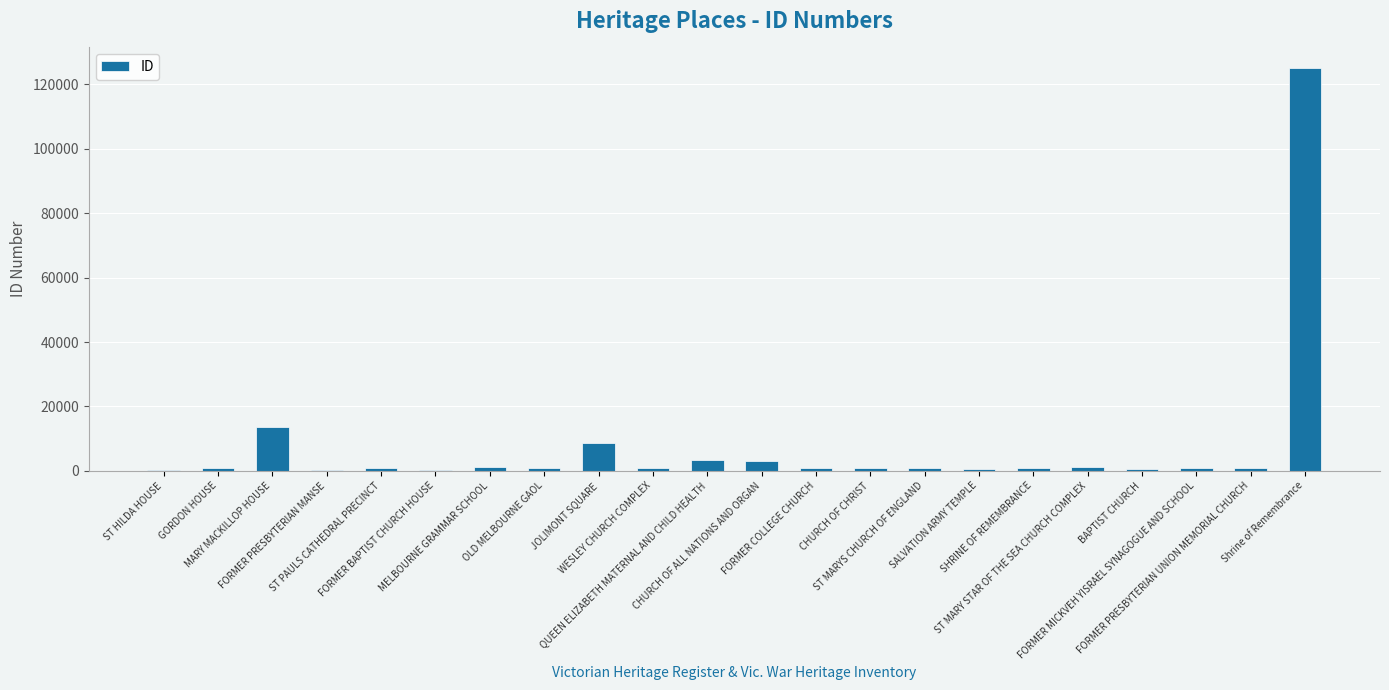

What is the greatest value displayed?

125245